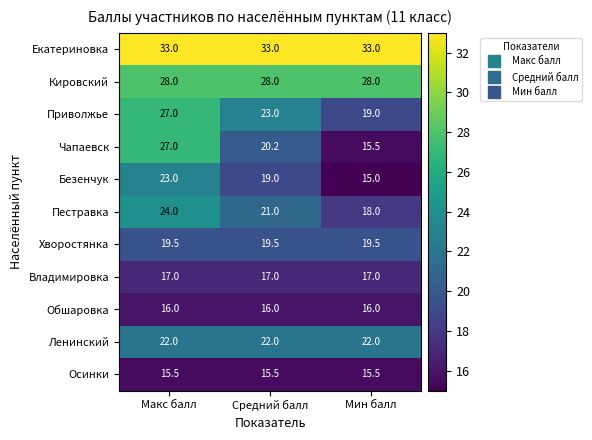

What is the sum of the Приволжье values at Макс балл and Мин балл?

46.0